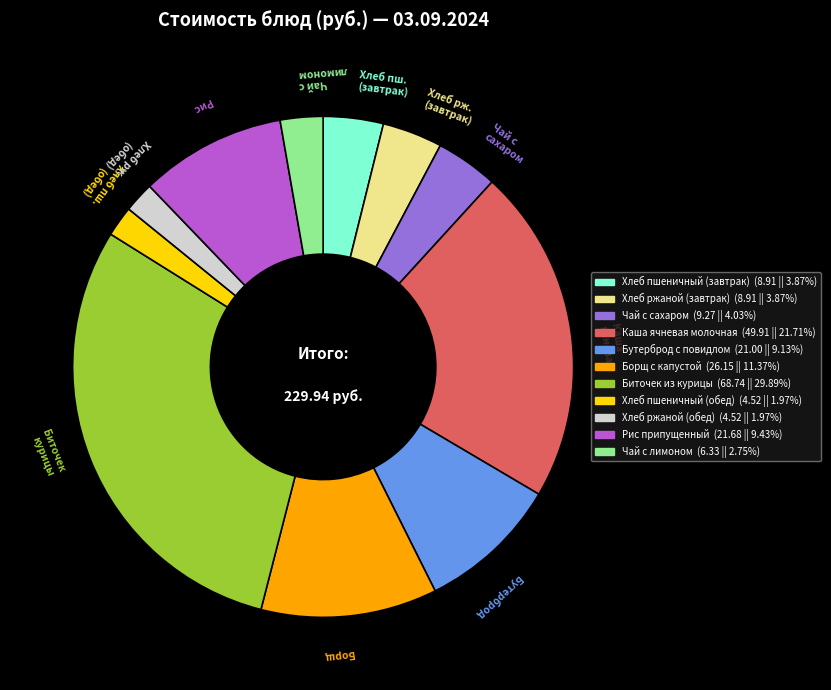

Do Чай с лимоном and Хлеб ржаной (обед) together represent more than half of the pie?

No